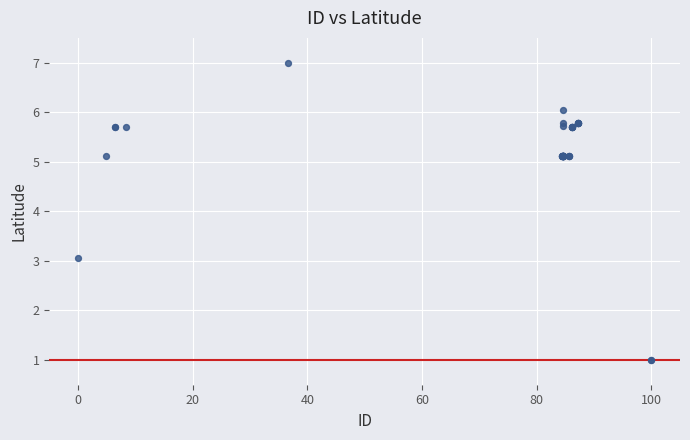

What Y value in the scatter plot is closest to 4?

3.1